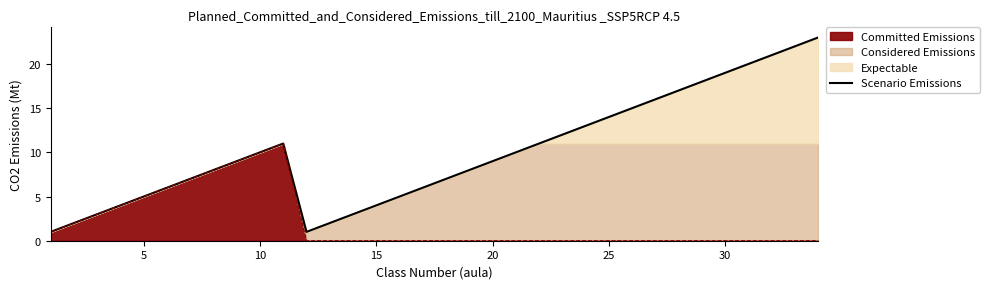

How many lines are shown in the chart?

1